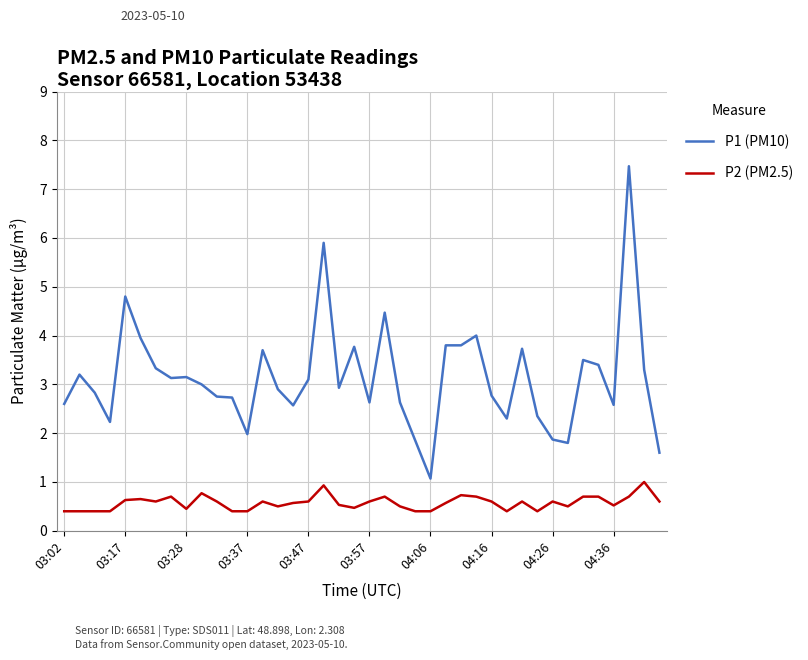

Which series has the largest total across all categories?

P1 (PM10)